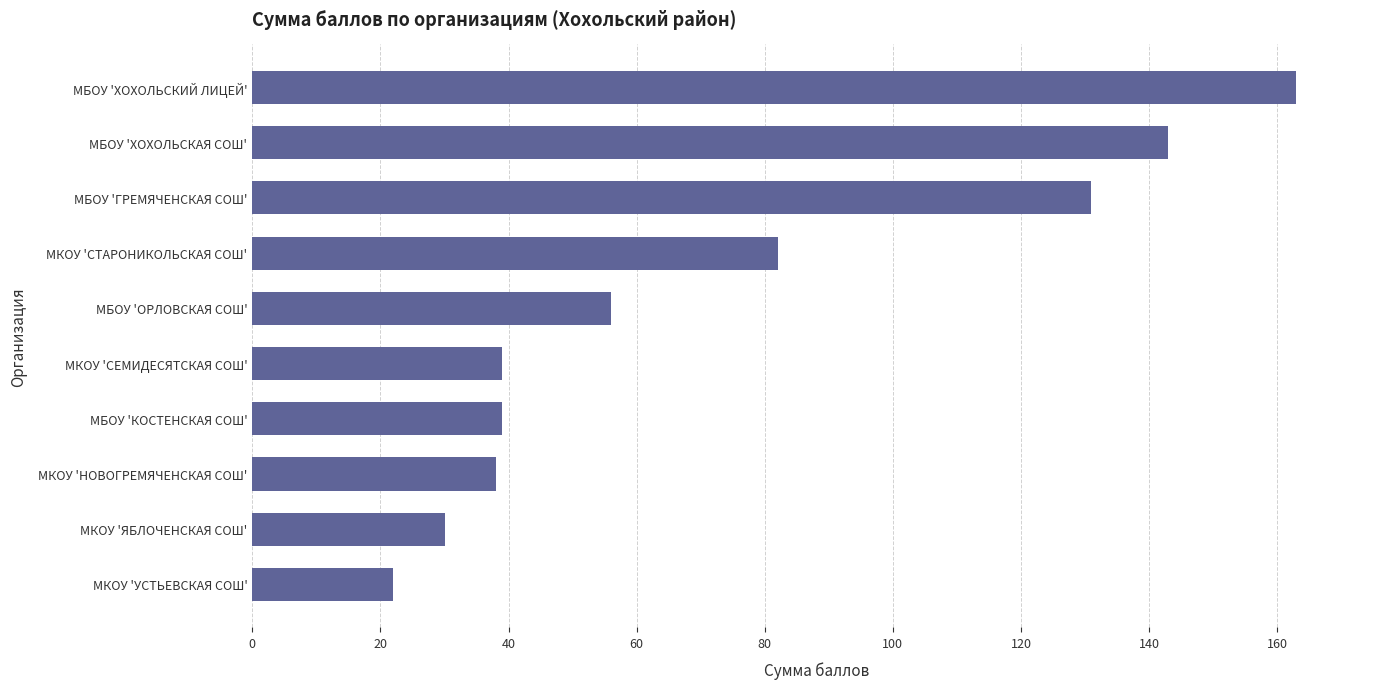

At which category does the chart reach its peak across all series?

МБОУ 'ХОХОЛЬСКИЙ ЛИЦЕЙ'